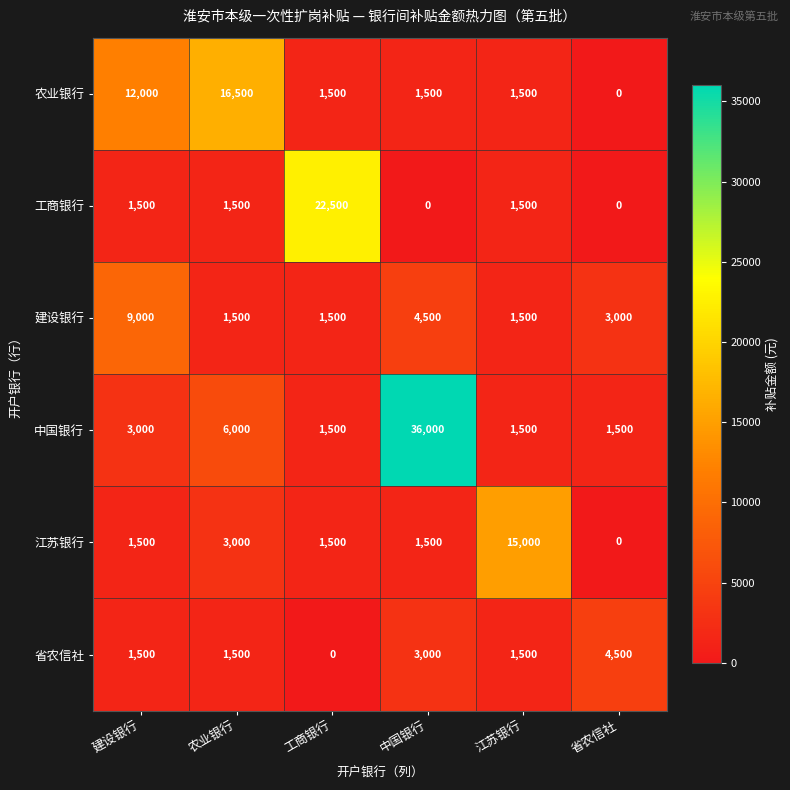

What is the spread (max minus min) of values at 中国银行?

36000